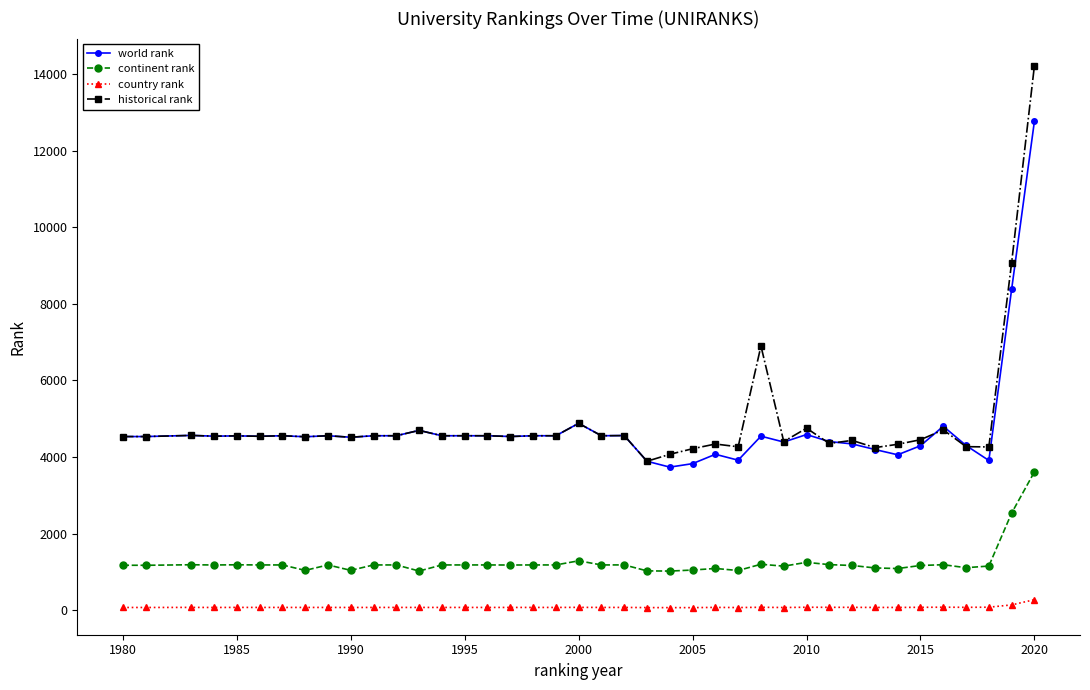

Rank the series by their maximum value, from highest to lowest.

historical rank, world rank, continent rank, country rank